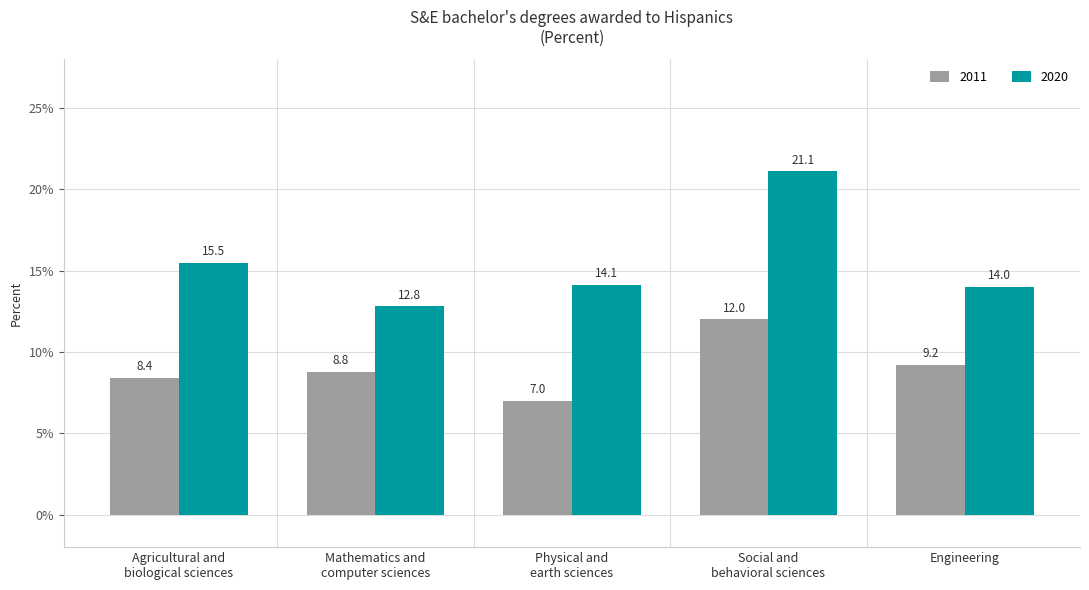

Reading left to right, transcribe all the data shown in this chart.

2011: 8.4	8.8	7.0	12.0	9.2
2020: 15.5	12.8	14.1	21.1	14.0